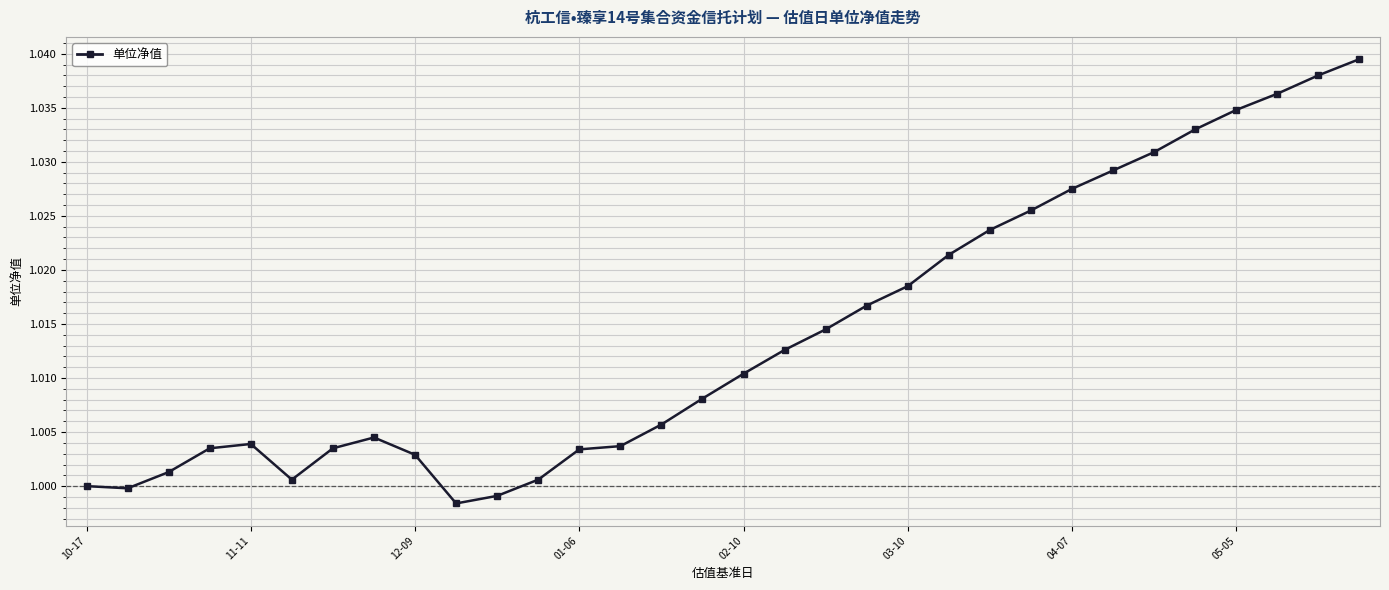

At which category does the chart reach its peak across all series?

31